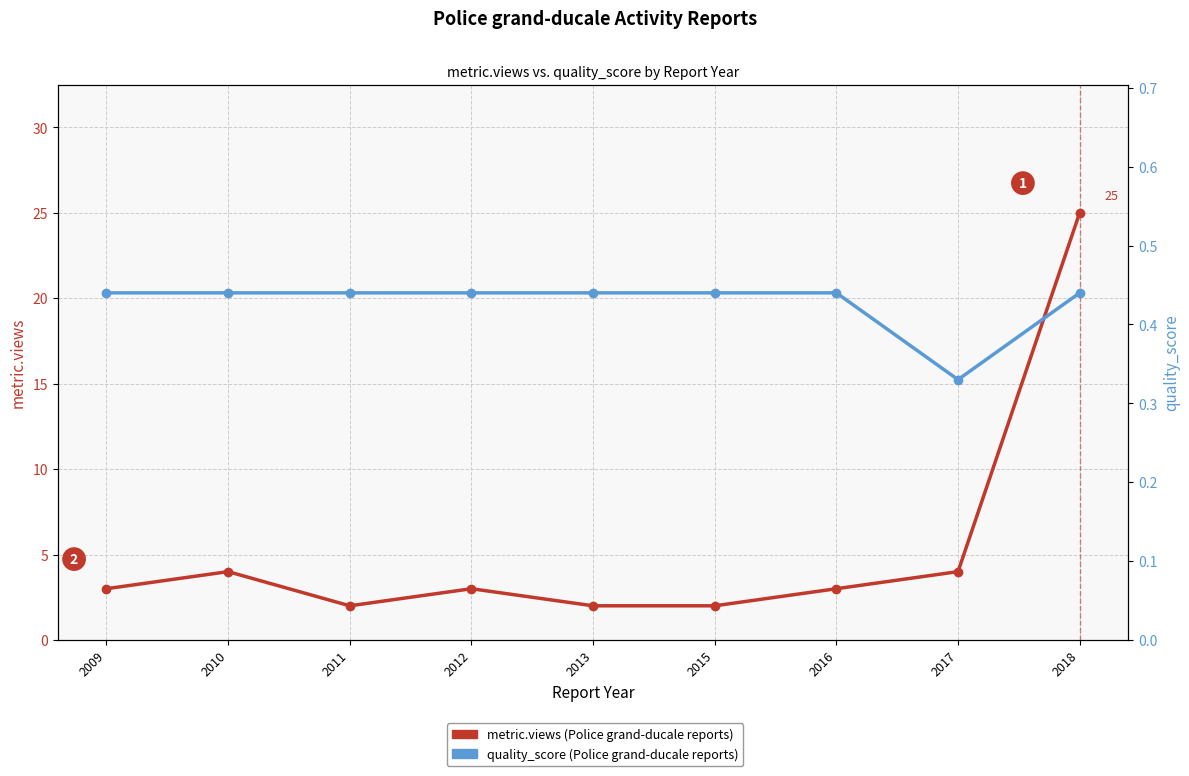

Rank the categories by metric.views value from lowest to highest.

2011, 2013, 2015, 2009, 2012, 2016, 2010, 2017, 2018